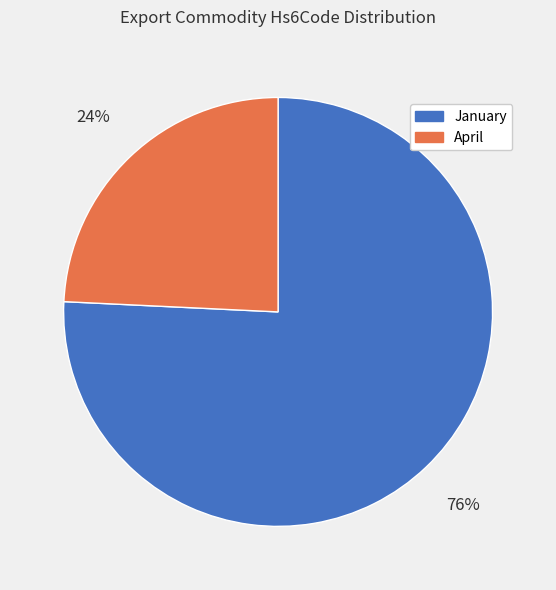

To the nearest percent, what is the average slice percentage?

50%